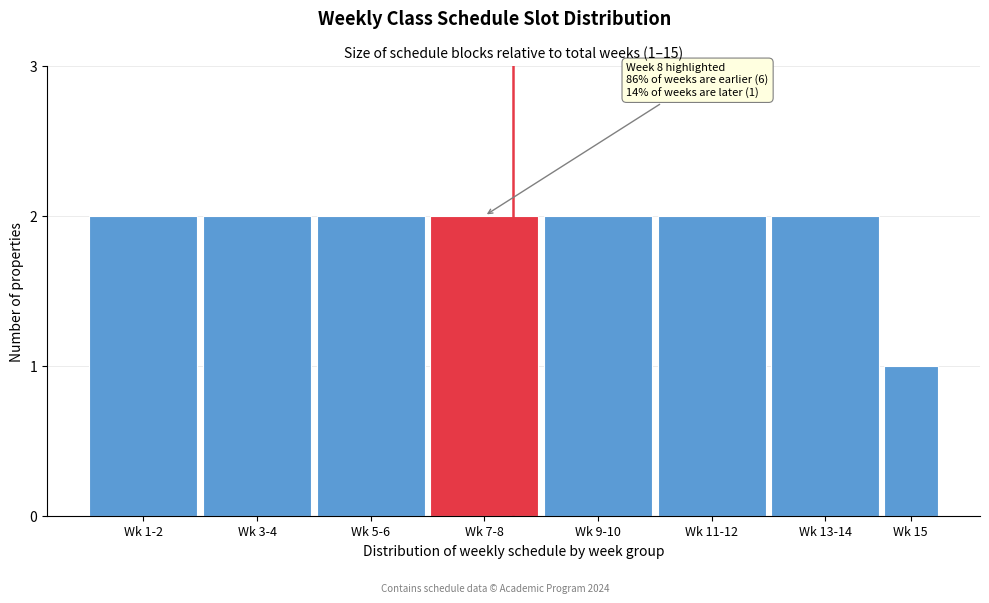

Reading right to left, transcribe all the data shown in this chart.

Wk 15=1	Wk 13-14=2	Wk 11-12=2	Wk 9-10=2	Wk 7-8=2	Wk 5-6=2	Wk 3-4=2	Wk 1-2=2